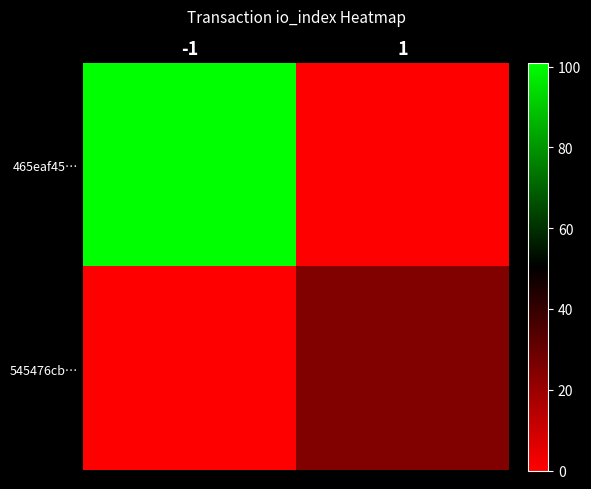

How many distinct data groups are displayed?

2